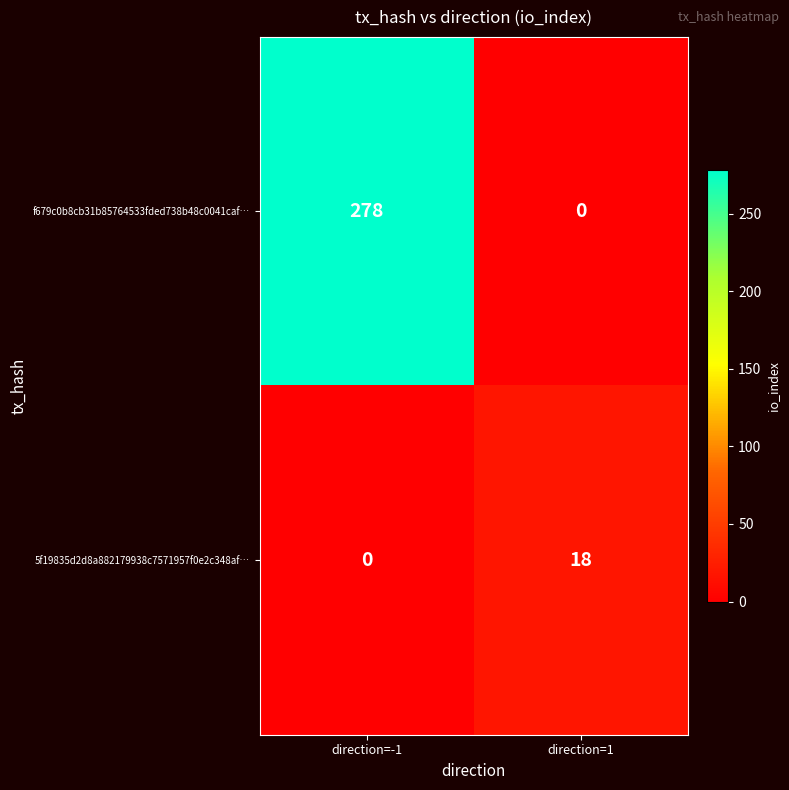

What is the difference between the maximum and minimum values in the 5f19835d2d8a882179938c7571957f0e2c348af… series?

18